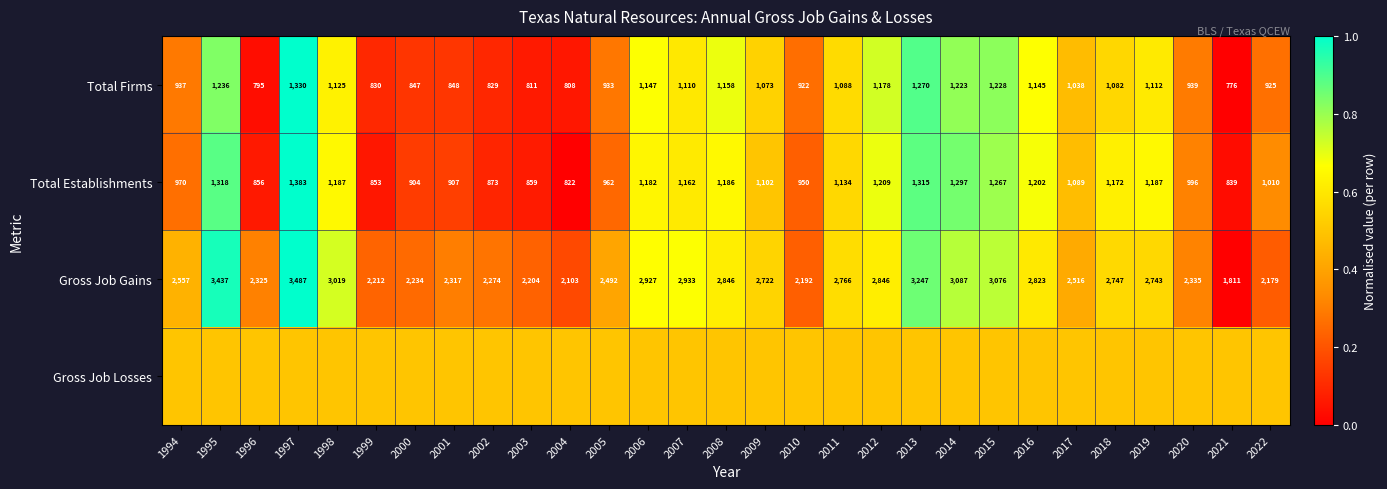

The Total Establishments series shows 1905.3 at 2011. True or false?

False